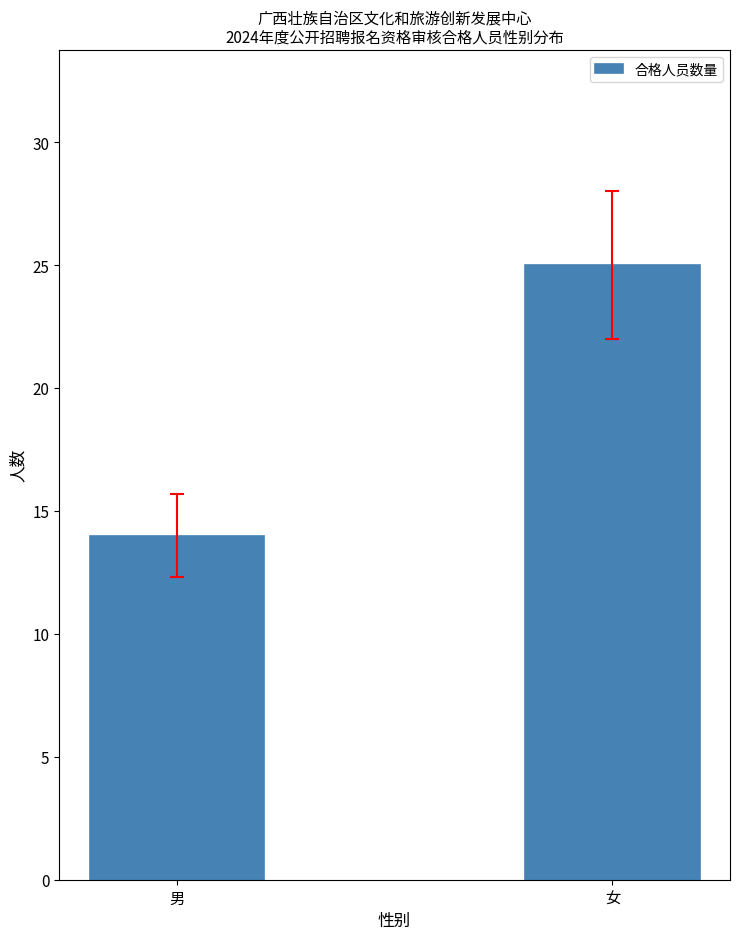

What is the difference between the values at 女 and 男?

11